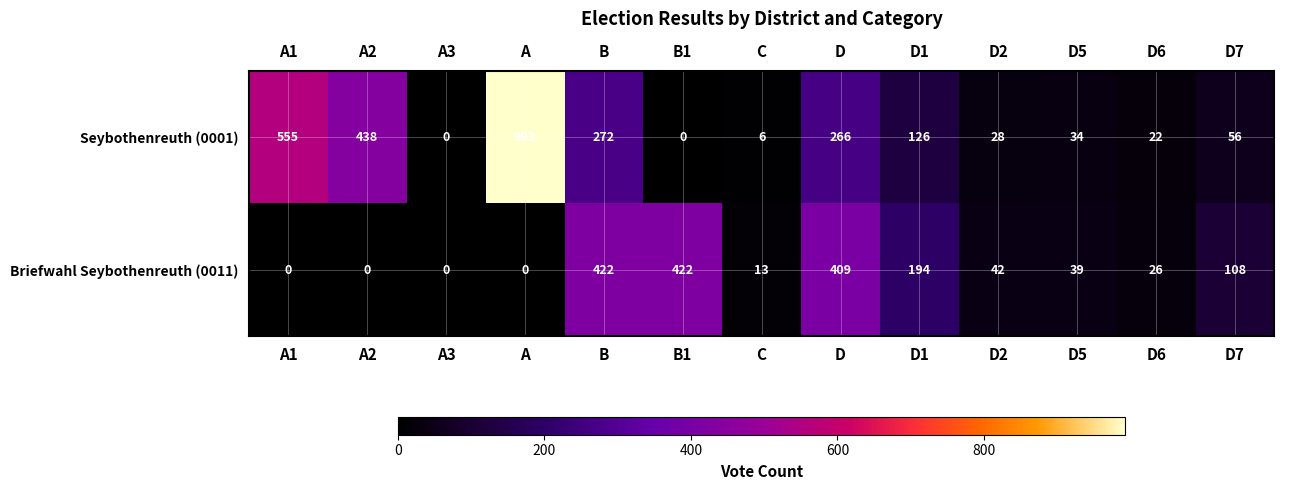

The Briefwahl Seybothenreuth (0011) series shows 26 at D6. True or false?

True